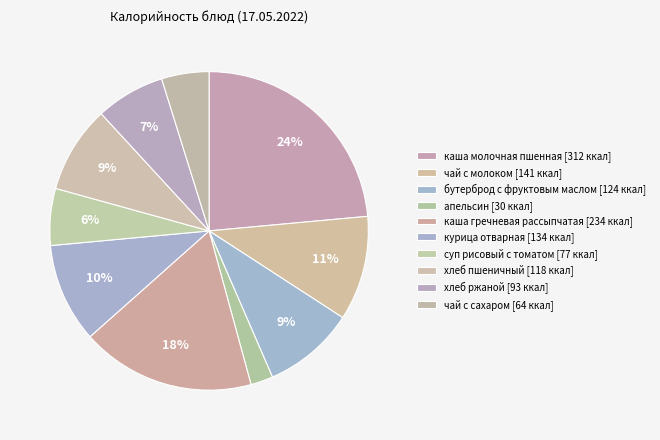

Count the number of slices in the pie.

10